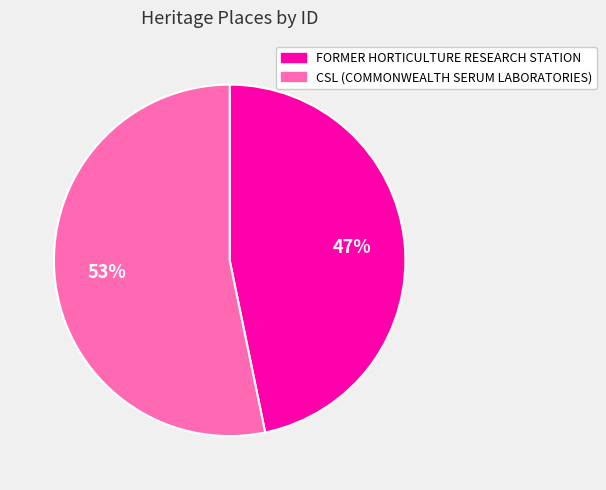

To the nearest percent, what portion does CSL (COMMONWEALTH SERUM LABORATORIES) represent?

53%